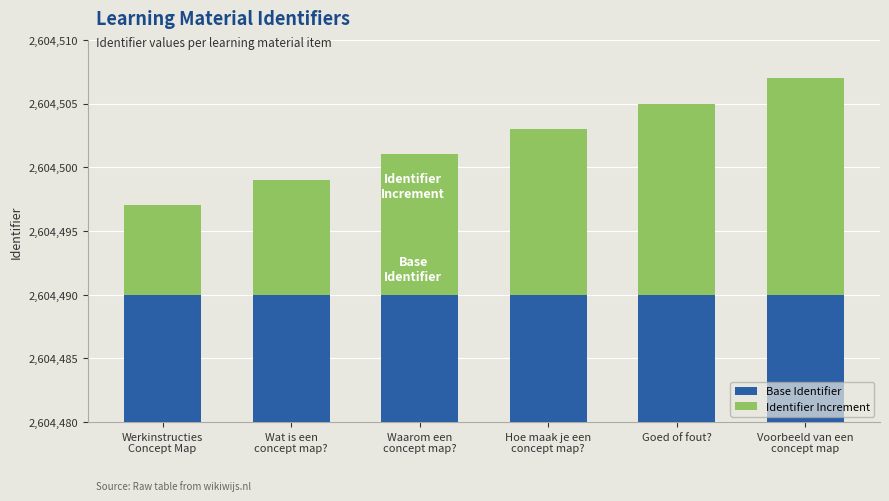

Count the number of data series in this chart.

2